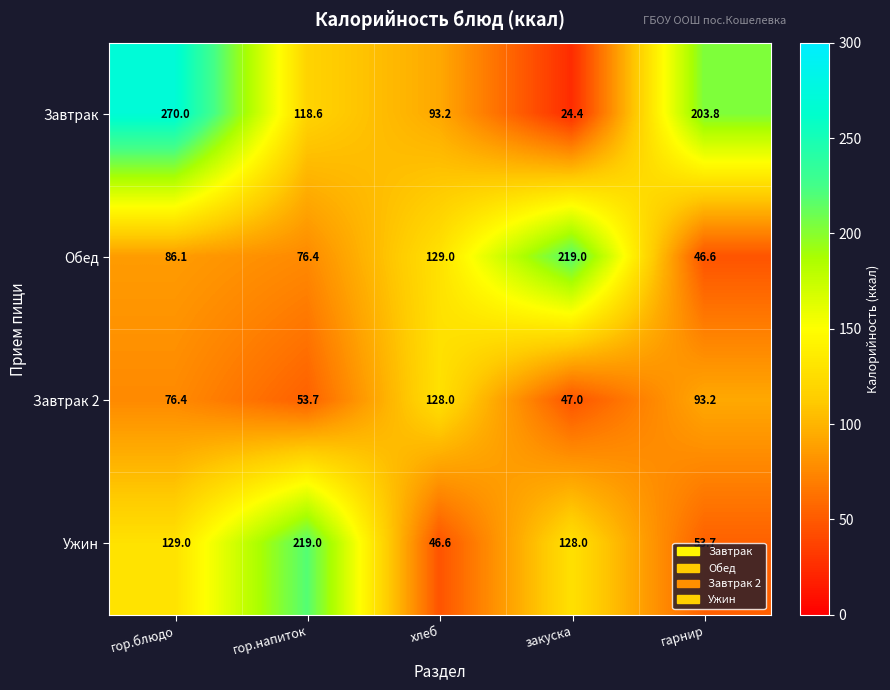

At which category is the sum across all series the highest?

гор.блюдо